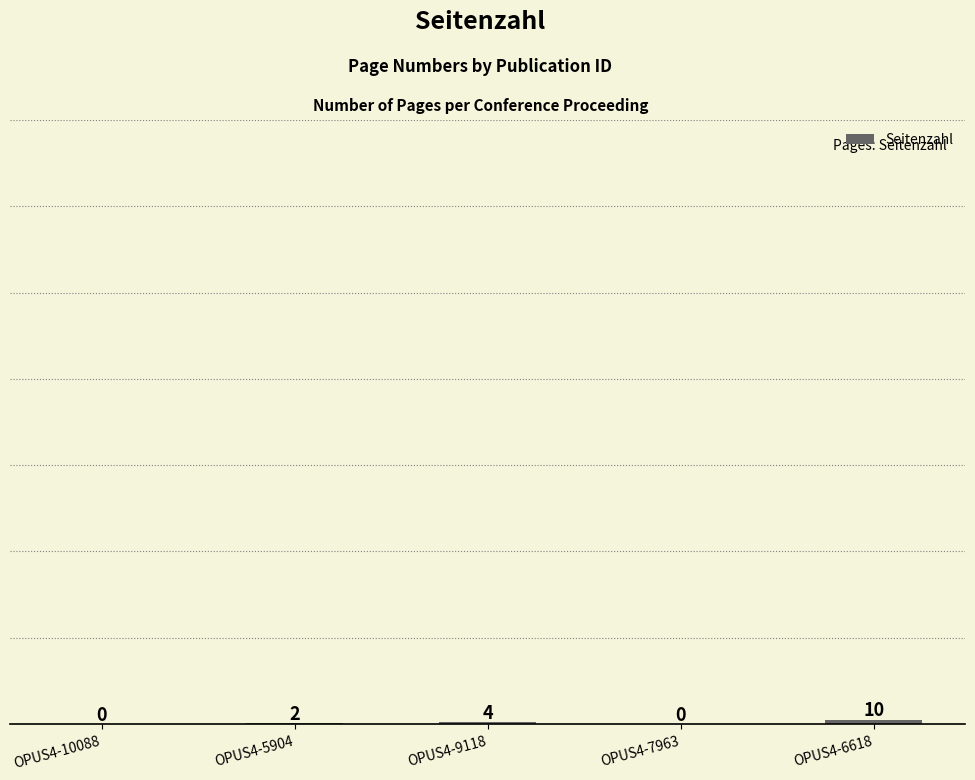

Between OPUS4-7963 and OPUS4-5904, which is larger?

OPUS4-5904